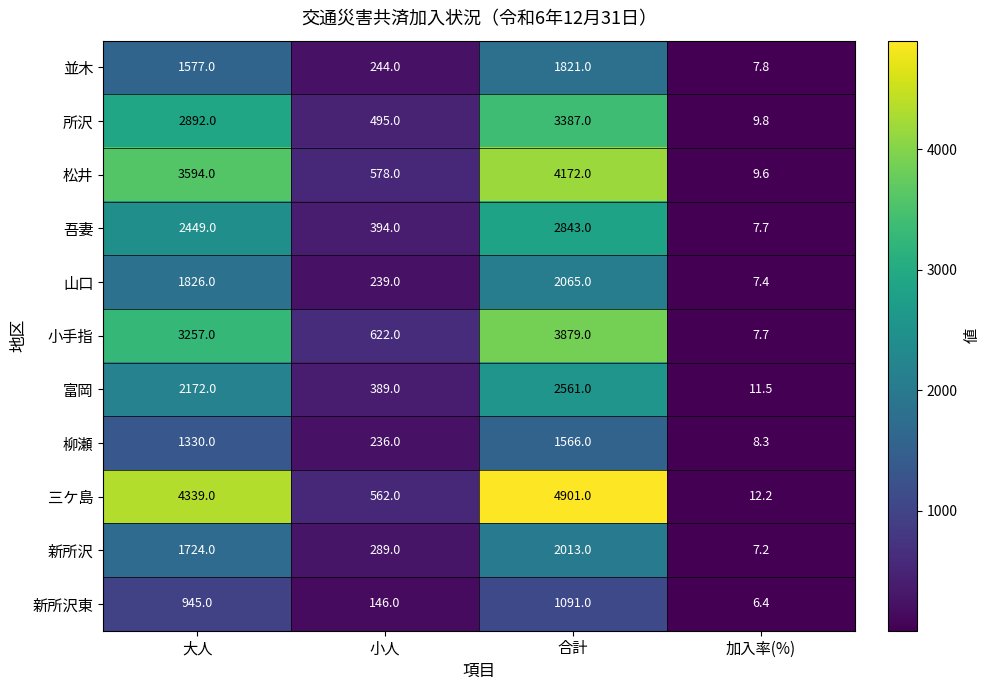

What is the approximate value of 松井 at 大人?

3594.0